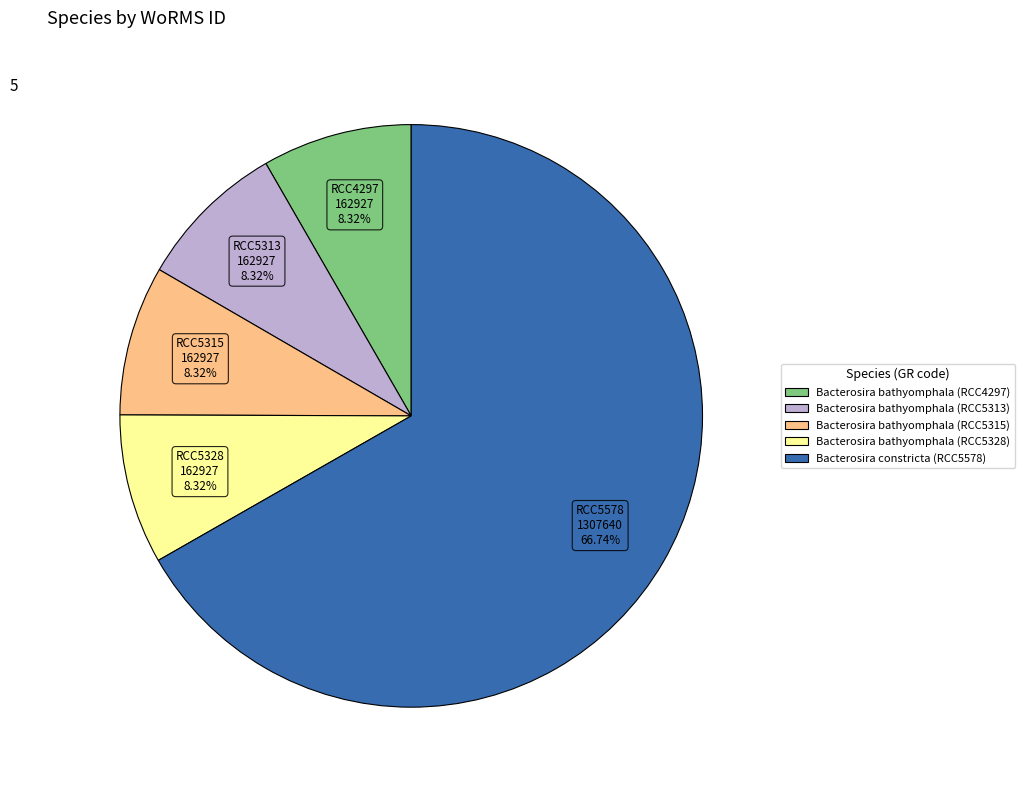

Which category has the biggest portion of the pie?

Bacterosira constricta (RCC5578)